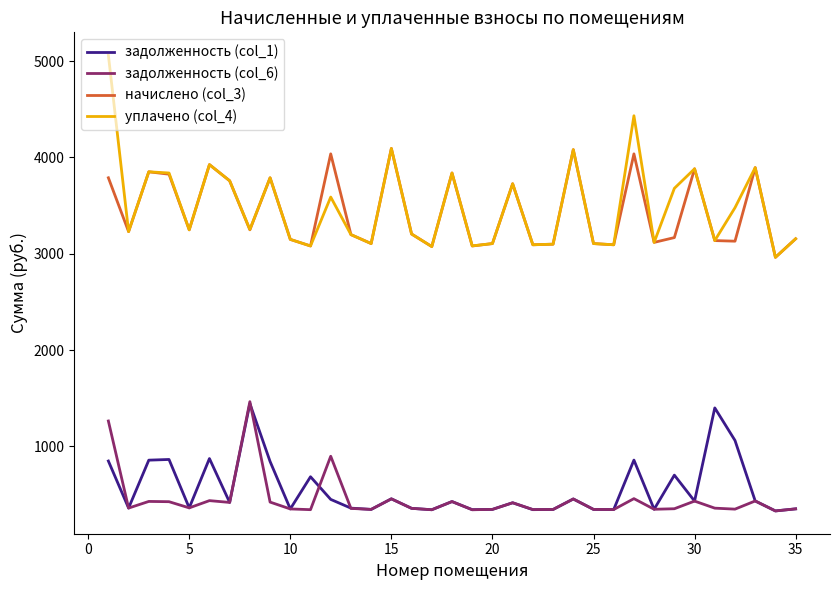

True or false: уплачено (col_4) and задолженность (col_1) cross at least once.

False